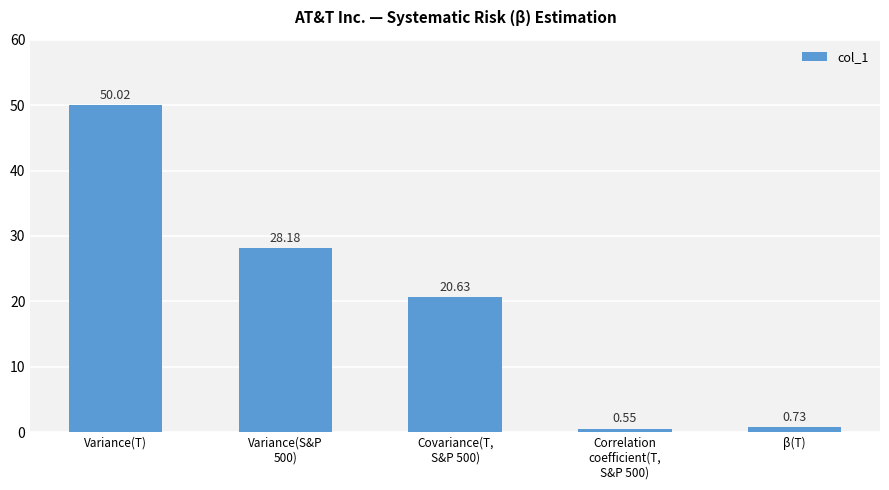

Count the number of data series in this chart.

1